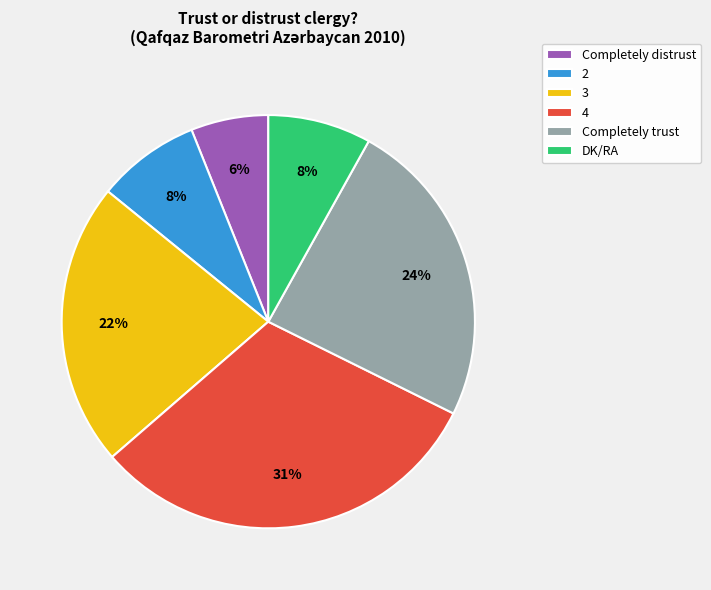

Does Completely trust account for over 50% of the chart?

No